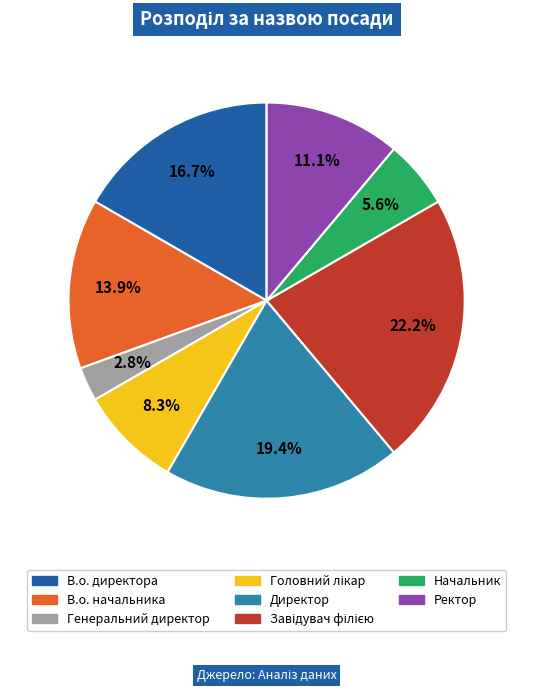

To the nearest percent, what percentage of the pie is Директор?

19%